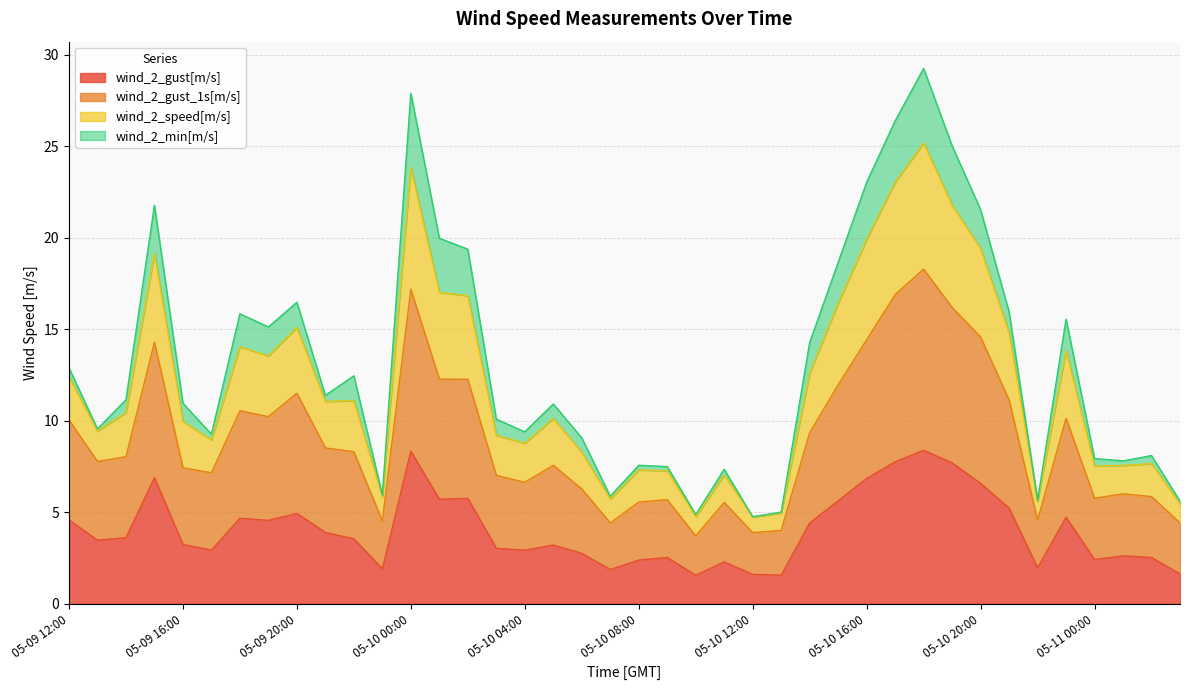

True or false: wind_2_gust[m/s] and wind_2_gust_1s[m/s] intersect in this chart.

False